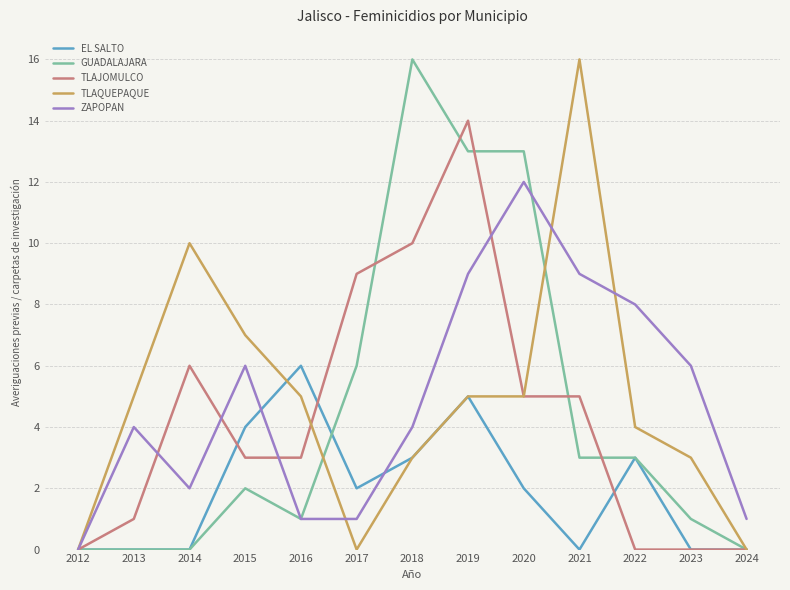

What is the difference between the maximum and minimum values in the TLAQUEPAQUE series?

16